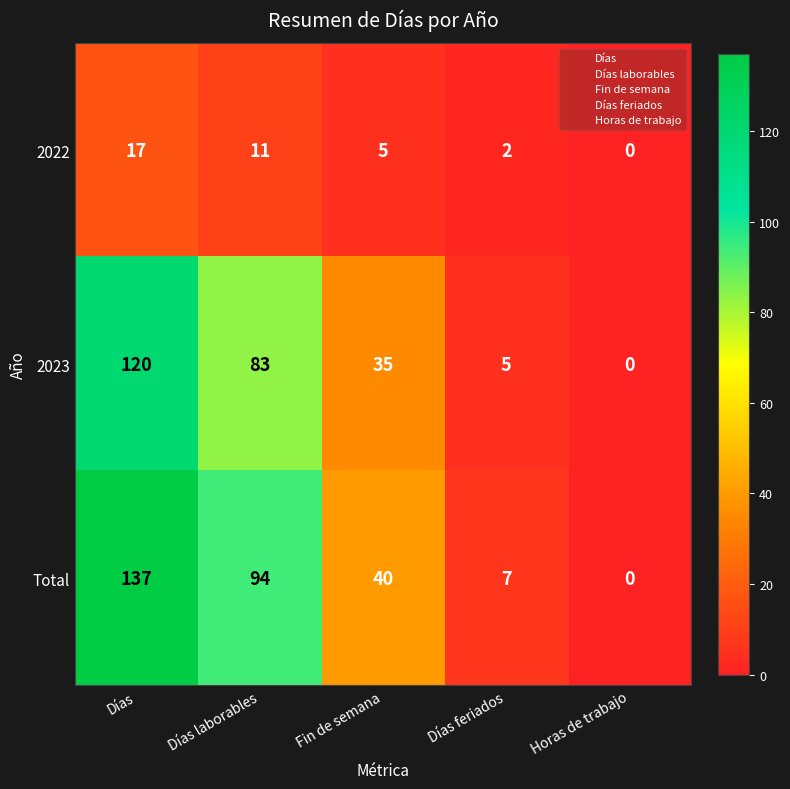

How many 2022 values are between 2 and 11?

3